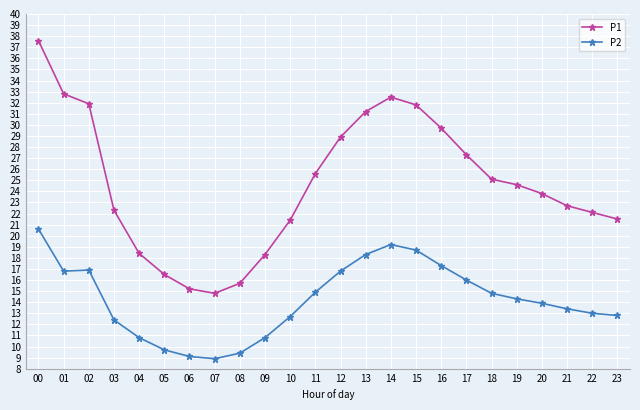

True or false: P1 and P2 intersect in this chart.

False